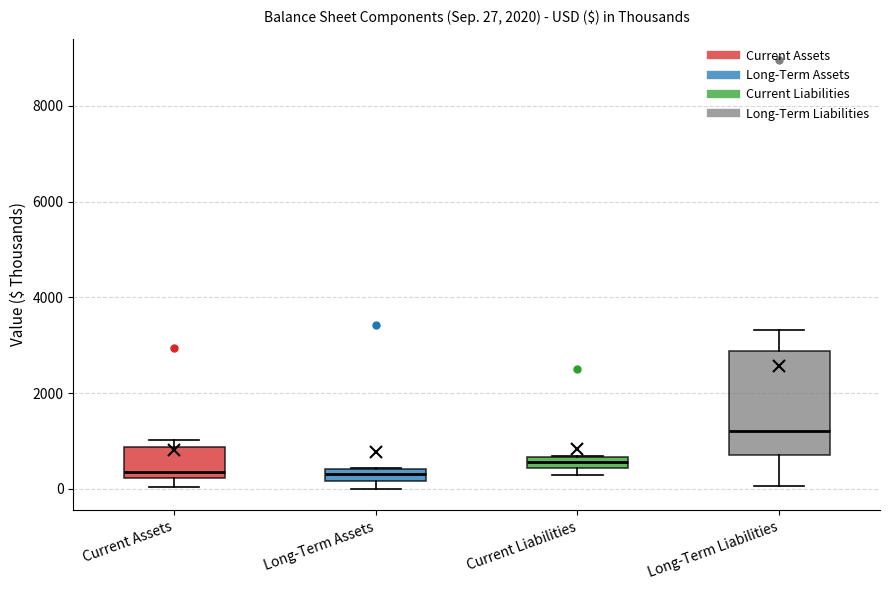

Comparing the boxes themselves (not the whiskers), which one is the tallest?

Long-Term Liabilities